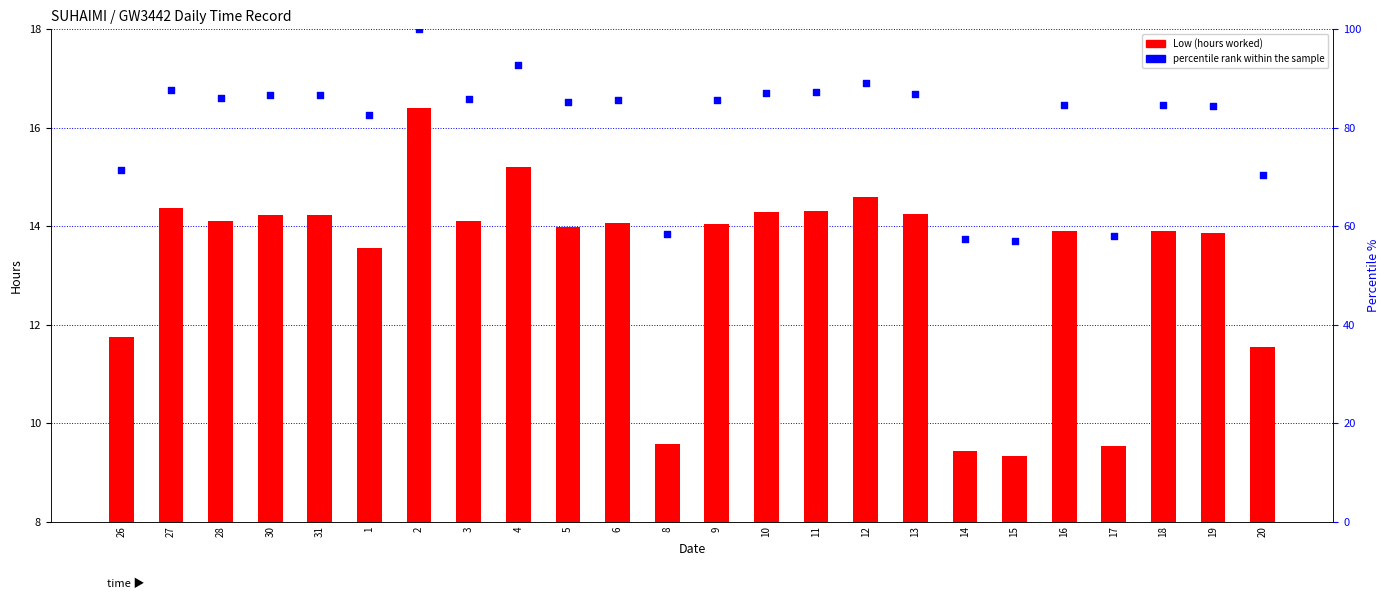

At how many categories does at least one series exceed 19?

24